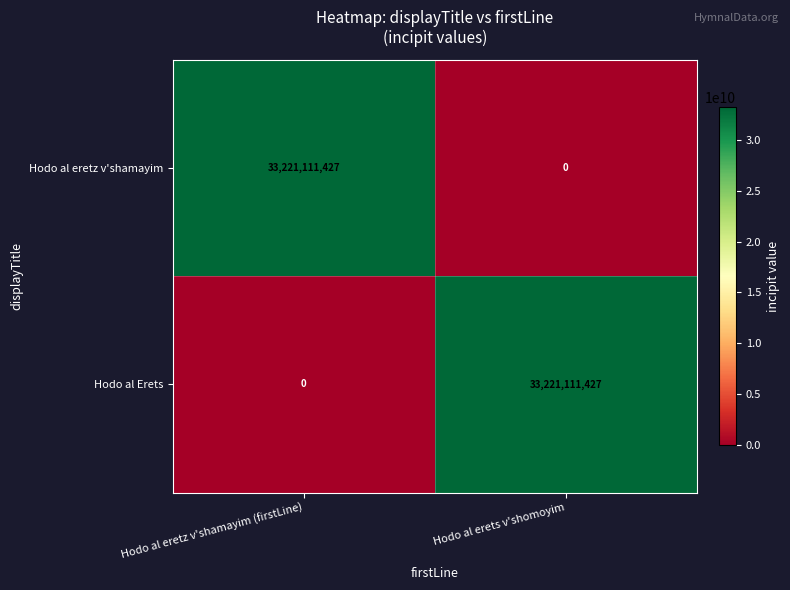

What is the difference between the highest and lowest values at Hodo al erets v'shomoyim?

33221111427